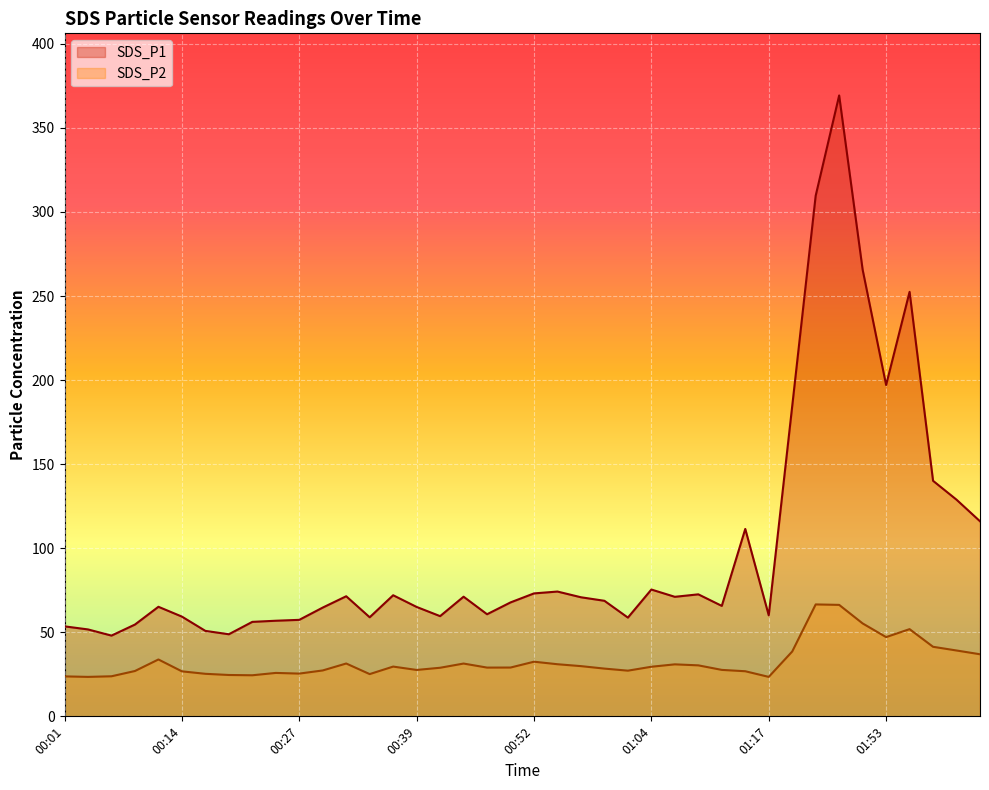

What is the sum of all SDS_P2 values?

1304.4